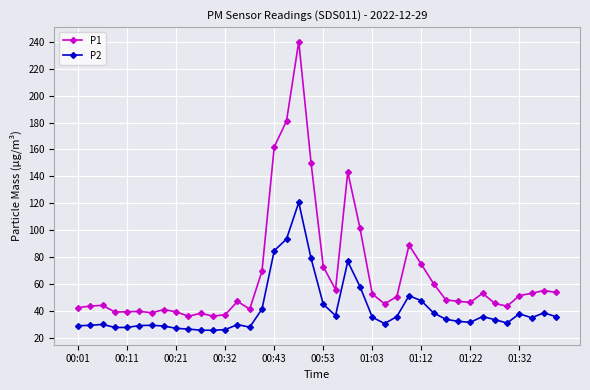

True or false: P2 and P1 cross at least once.

False